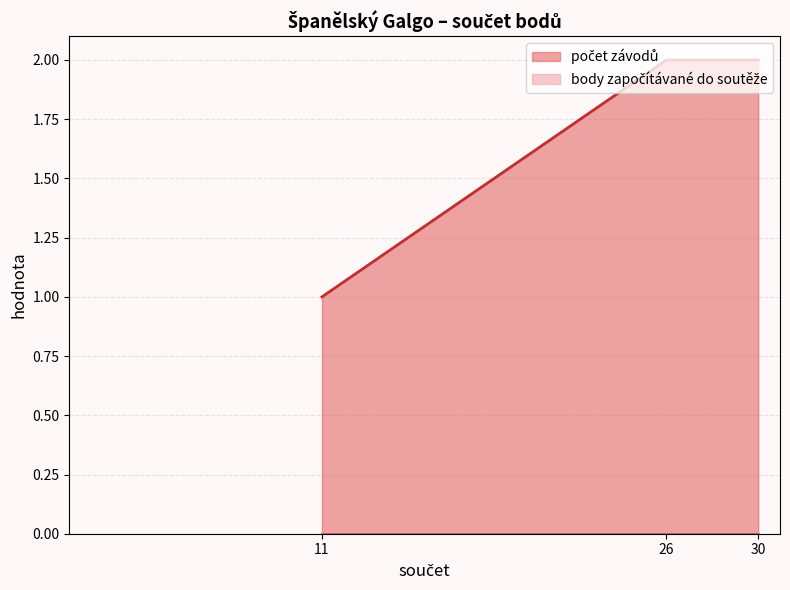

At which label does počet závodů reach its minimum?

11